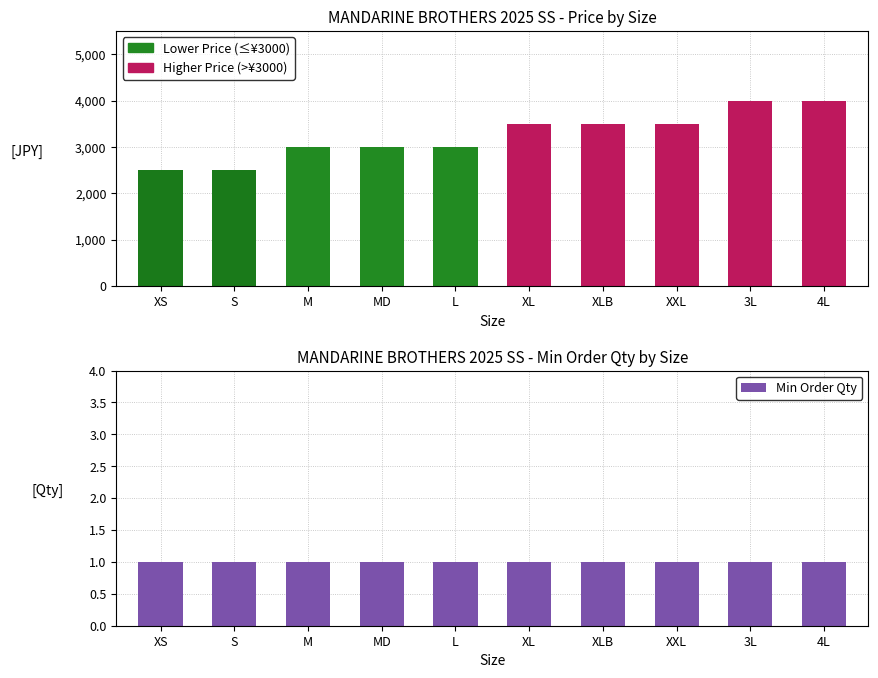

At which category is the sum across all series the highest?

3L